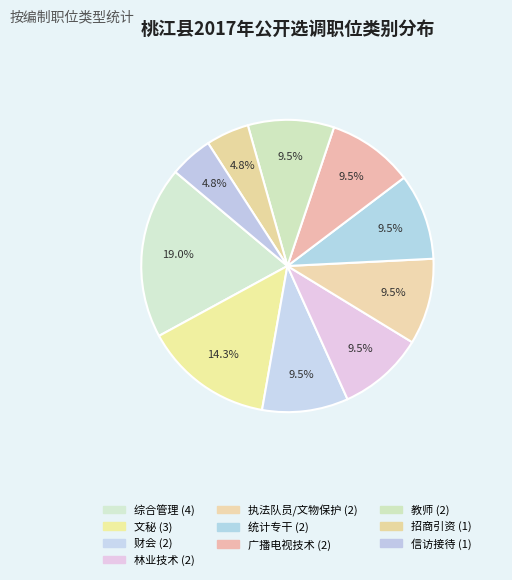

What percentage is the 综合管理 slice, to the nearest percent?

19%